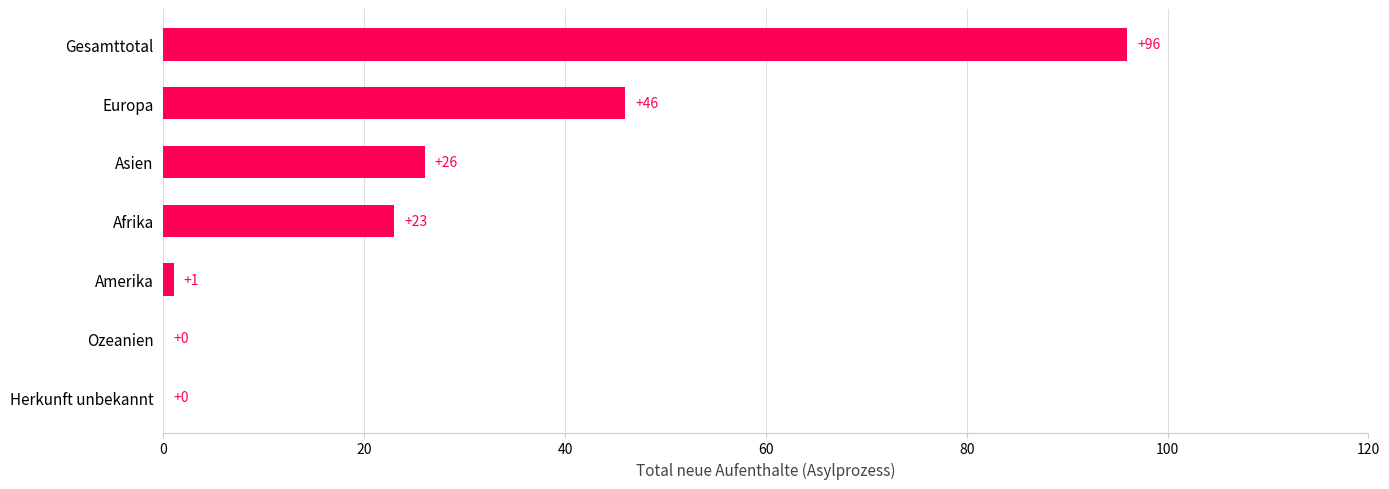

Is it true that the value at Ozeanien is 54?

False